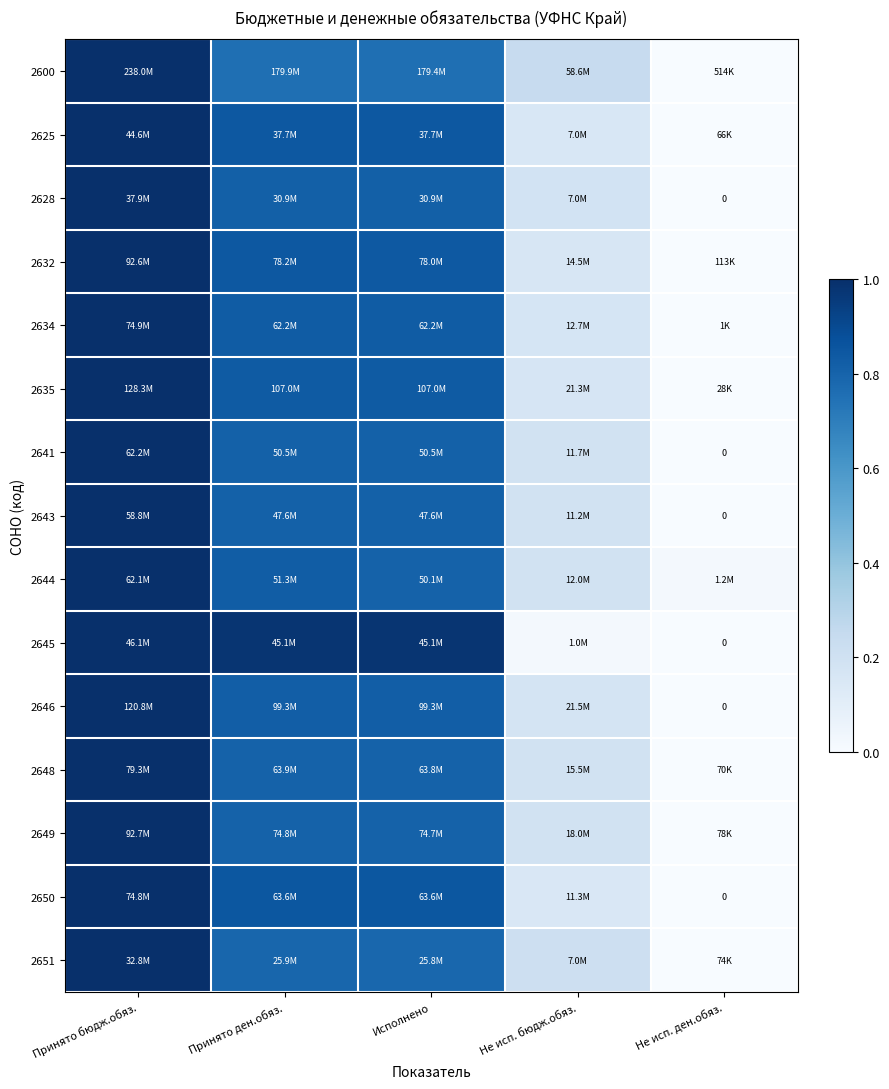

How many series are shown in this chart?

15